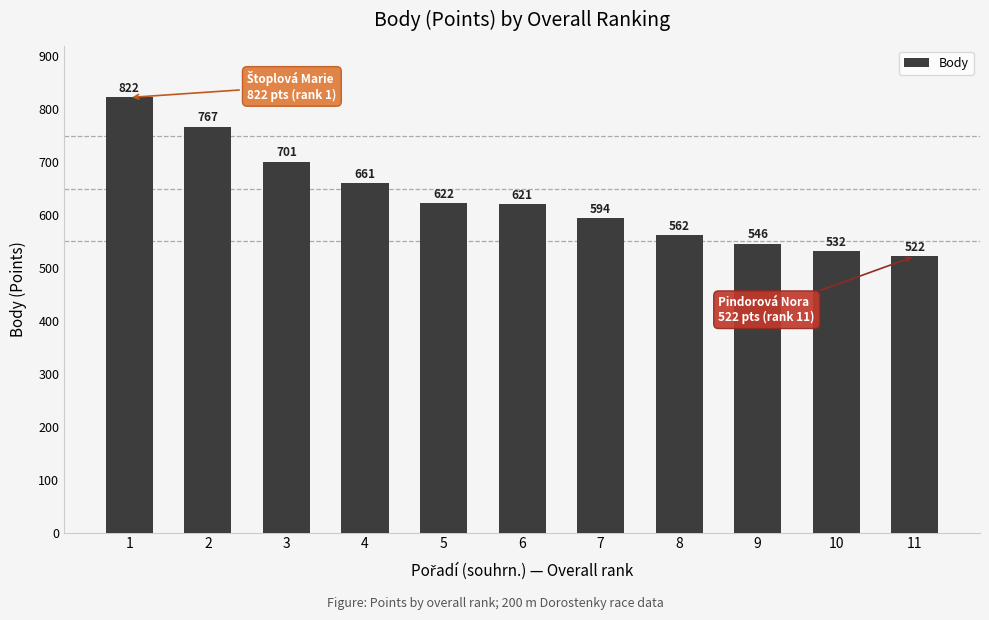

Reading left to right, extract all data points from this chart.

822	767	701	661	622	621	594	562	546	532	522